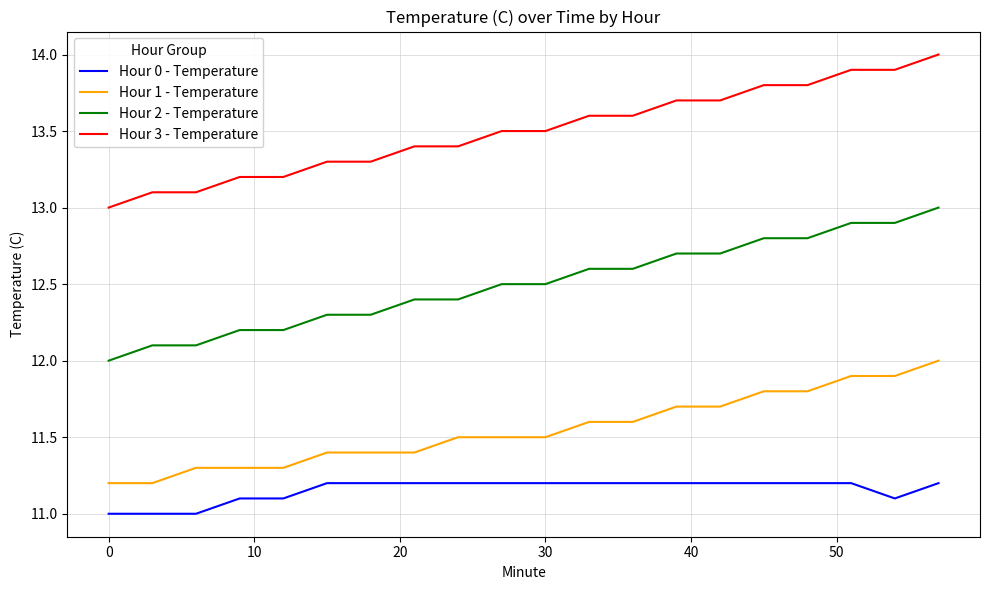

What is the difference between the maximum and minimum values in the Hour 1 - Temperature series?

0.8